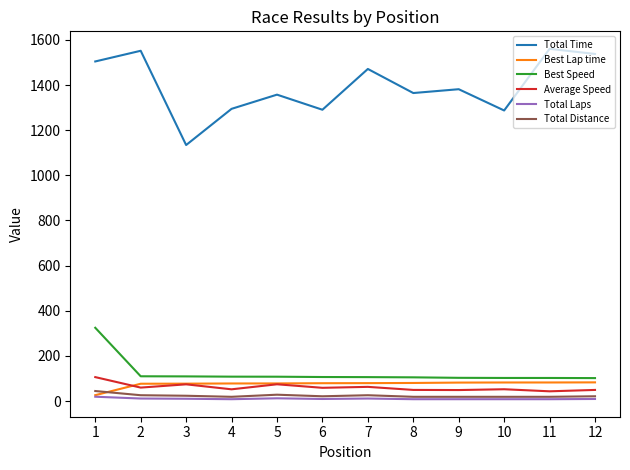

Count the number of categories in the chart.

12